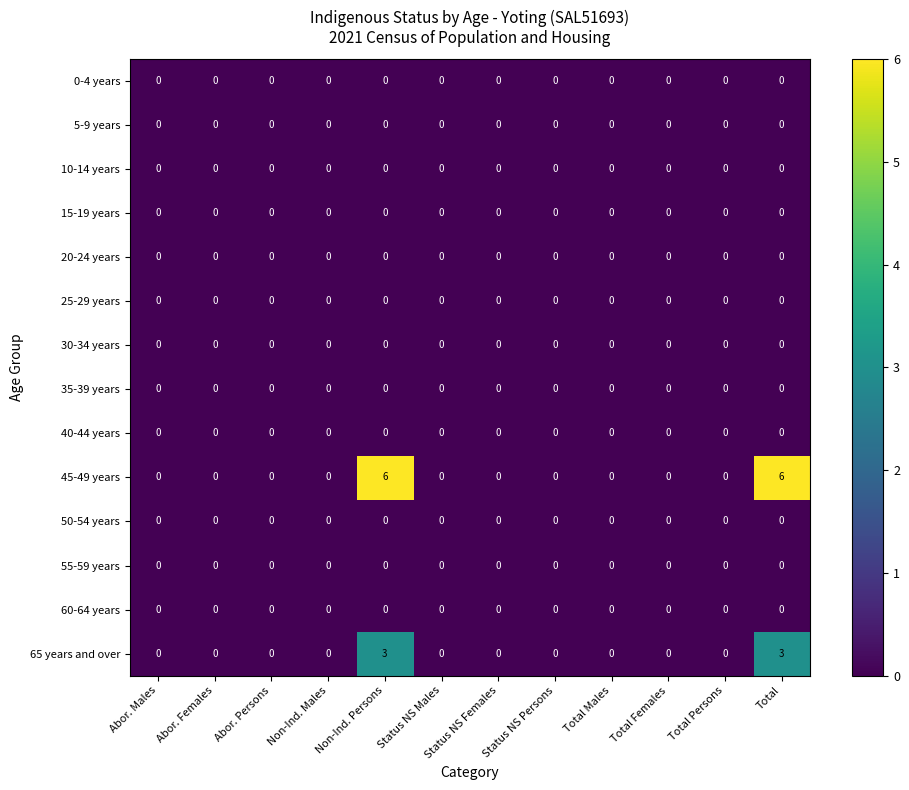

True or false: 5-9 years has a value of 0 at Abor. Males.

True